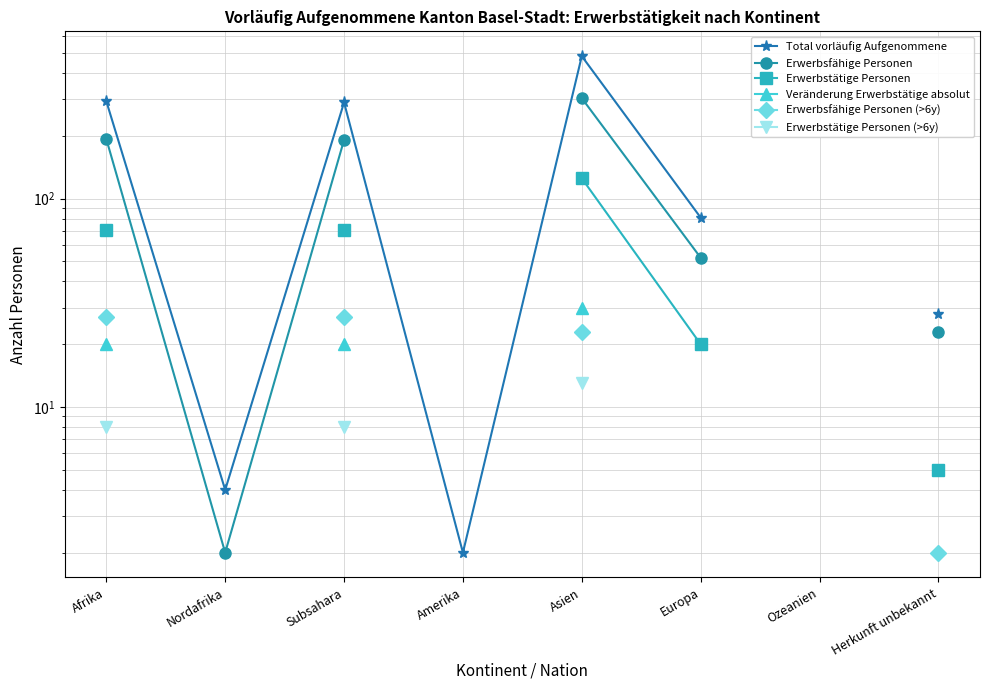

How many lines are shown in the chart?

6